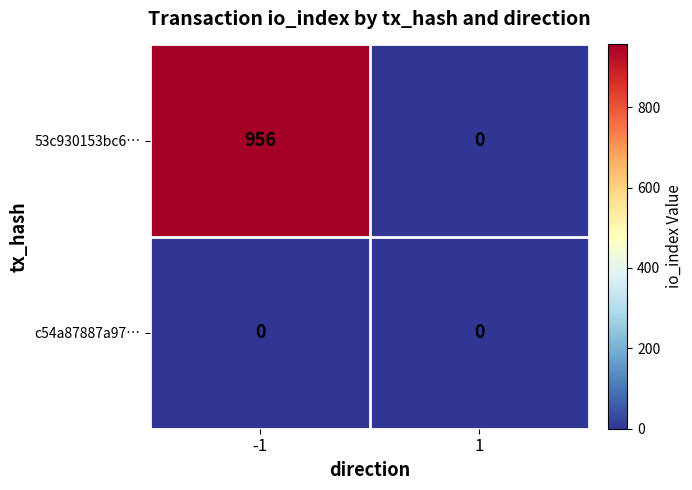

What is the difference between the highest and lowest values at -1?

956